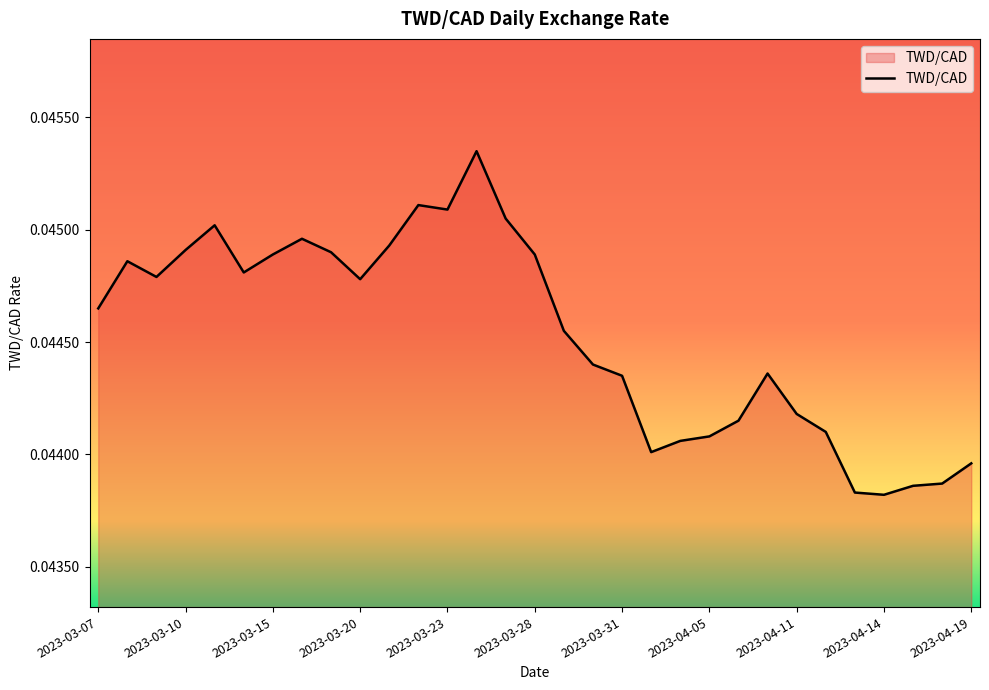

True or false: there are more than 0 points higher than both neighbors.

True